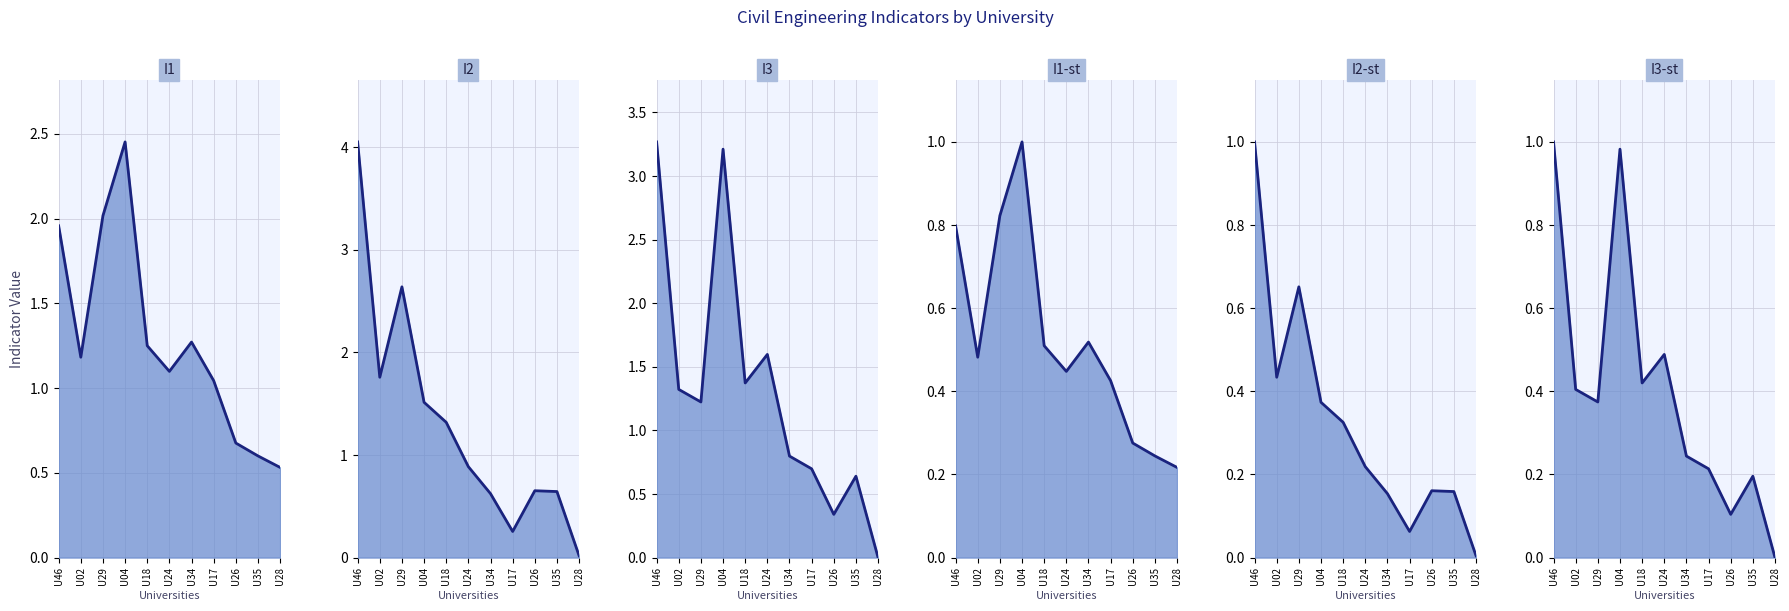

What is the average value of the I2 line series?

1.3